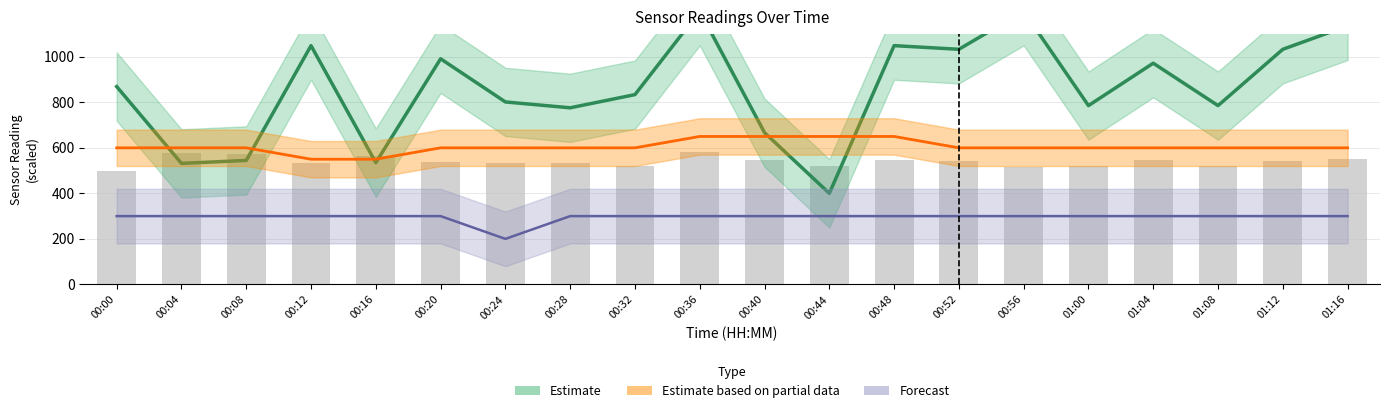

At which label does the data first exceed 540?

00:04